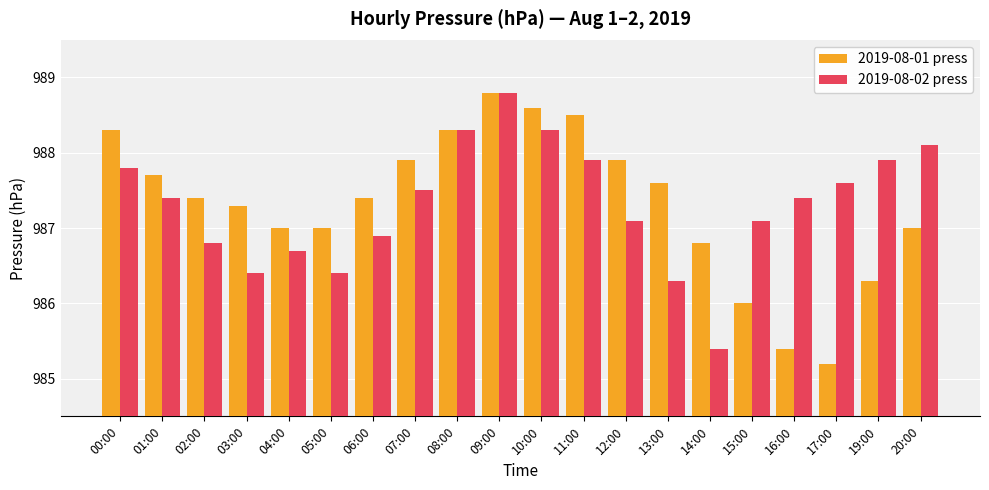

Reading right to left, transcribe all the data shown in this chart.

2019-08-01 press: 20:00=987.0	19:00=986.3	17:00=985.2	16:00=985.4	15:00=986.0	14:00=986.8	13:00=987.6	12:00=987.9	11:00=988.5	10:00=988.6	09:00=988.8	08:00=988.3	07:00=987.9	06:00=987.4	05:00=987.0	04:00=987.0	03:00=987.3	02:00=987.4	01:00=987.7	00:00=988.3
2019-08-02 press: 20:00=988.1	19:00=987.9	17:00=987.6	16:00=987.4	15:00=987.1	14:00=985.4	13:00=986.3	12:00=987.1	11:00=987.9	10:00=988.3	09:00=988.8	08:00=988.3	07:00=987.5	06:00=986.9	05:00=986.4	04:00=986.7	03:00=986.4	02:00=986.8	01:00=987.4	00:00=987.8